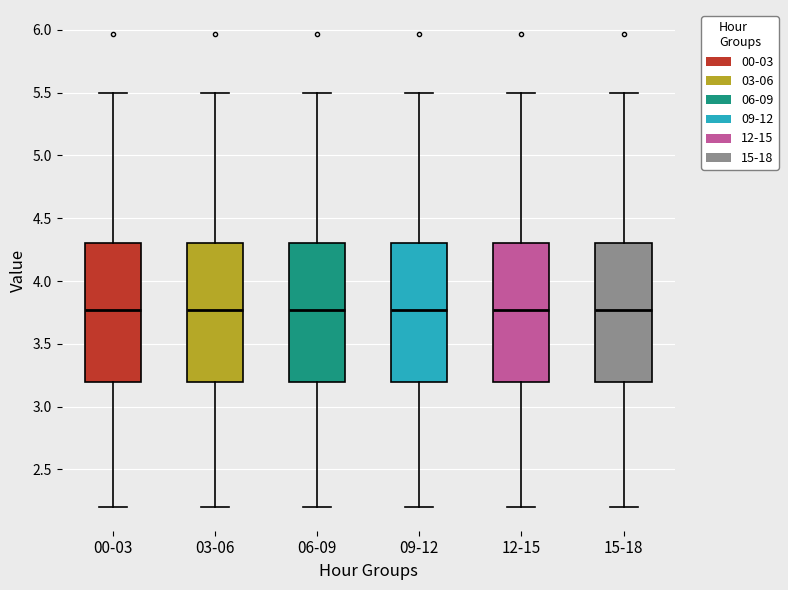

Where is the lower edge of the box for 15-18 on the y-axis? The values are not printed on the chart, so give them approximately, as read against the axis.

3.20